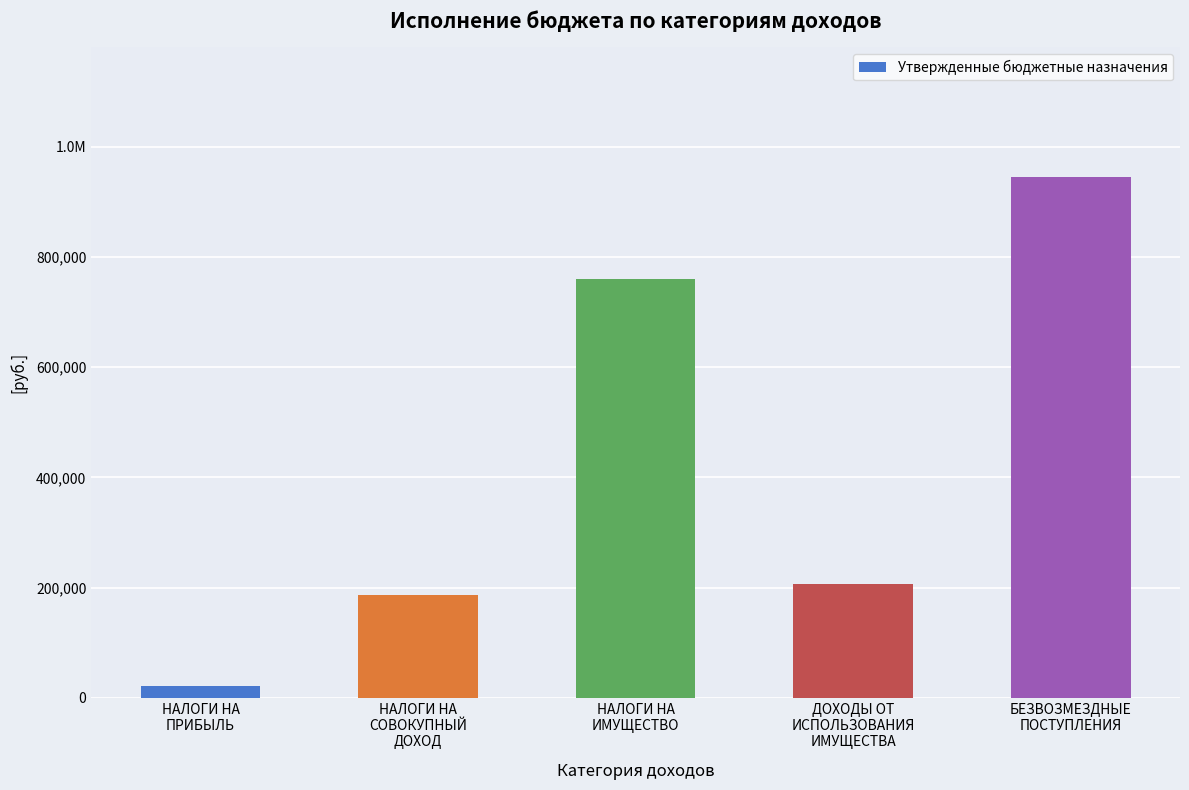

The value at ДОХОДЫ ОТ
ИСПОЛЬЗОВАНИЯ
ИМУЩЕСТВА is 206839. True or false?

True